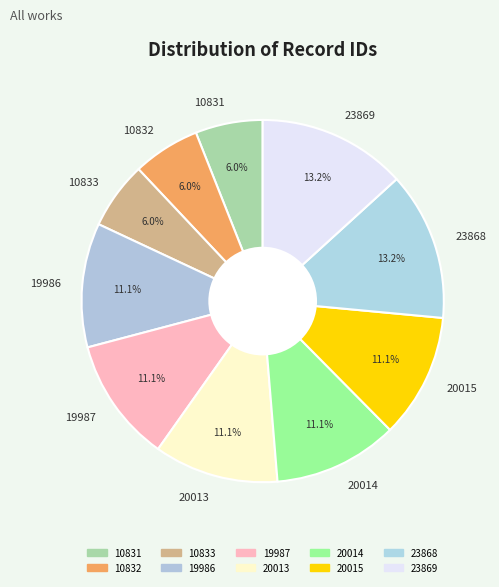

Which has a higher value, 10833 or 19987?

19987